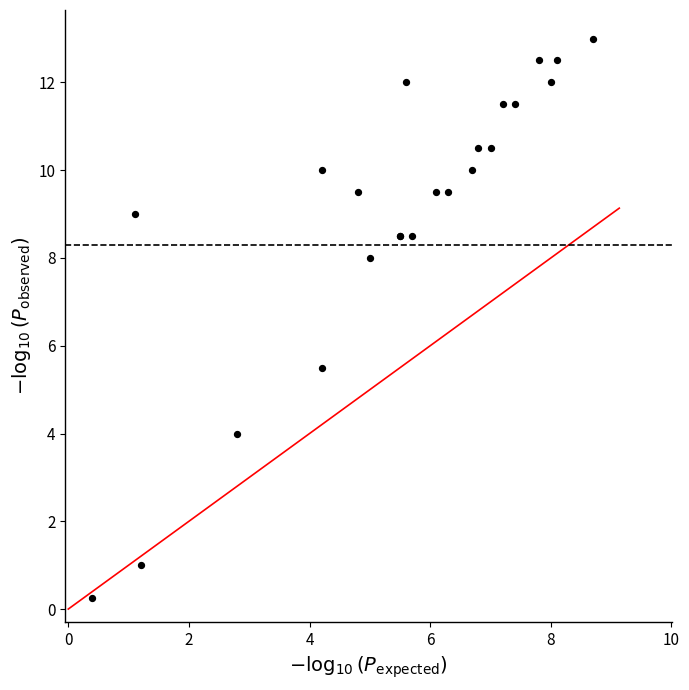

What Y value in the scatter plot is closest to 6?

5.5